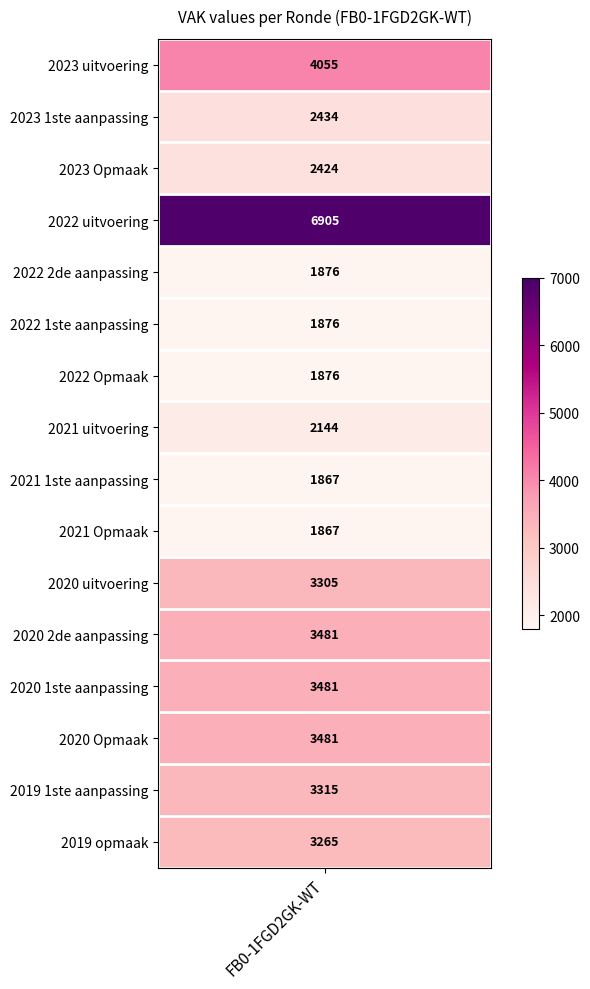

The chart shows a value of 1876 at 2022 2de aanpassing. True or false?

True